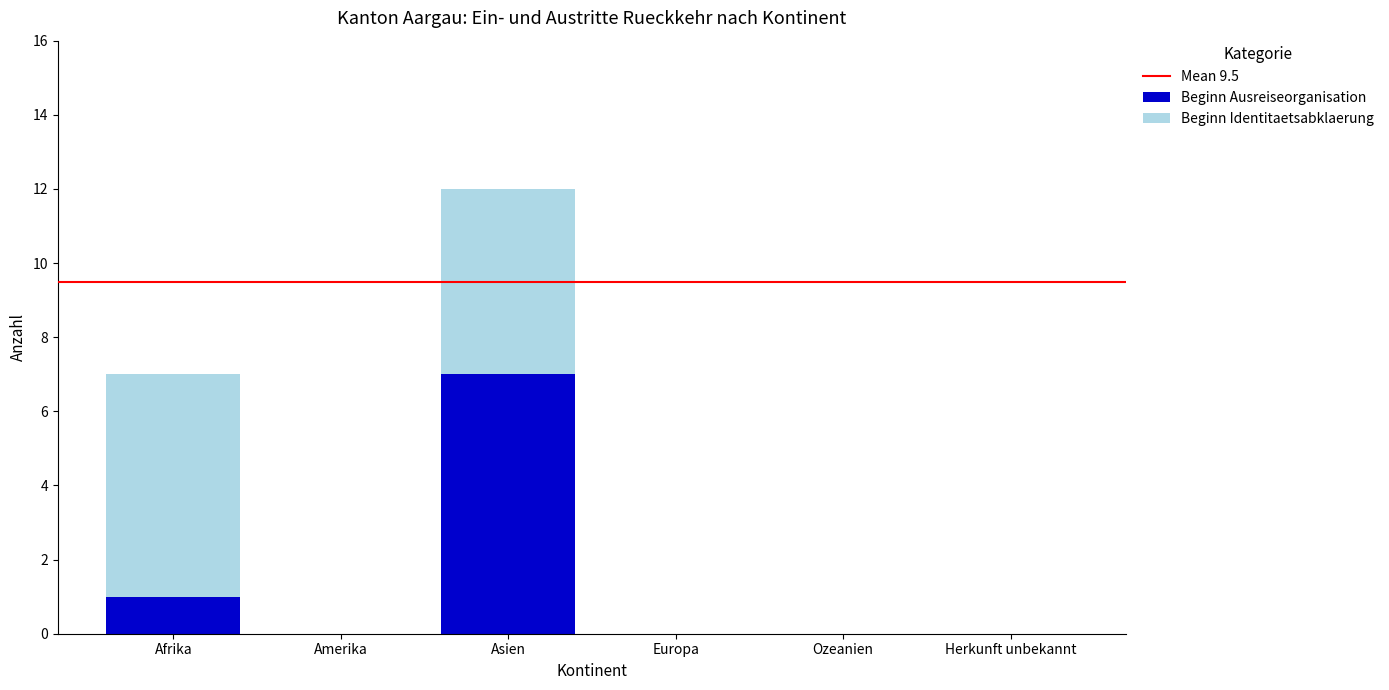

Does the chart contain stacked bars?

Yes